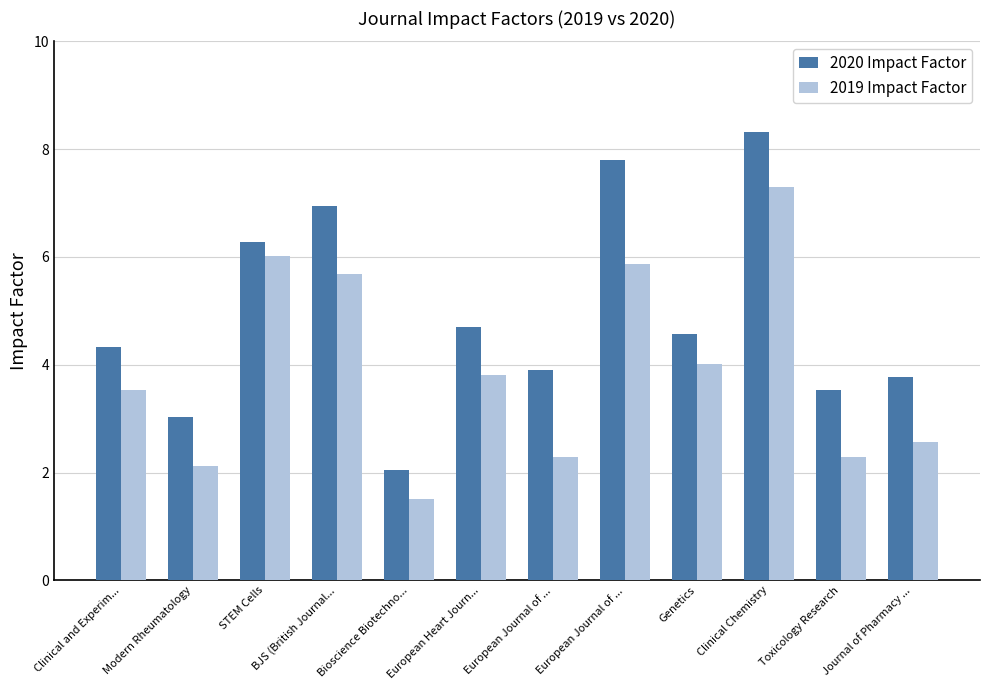

Between Genetics and Journal of Pharmacy ..., which is larger?

Genetics